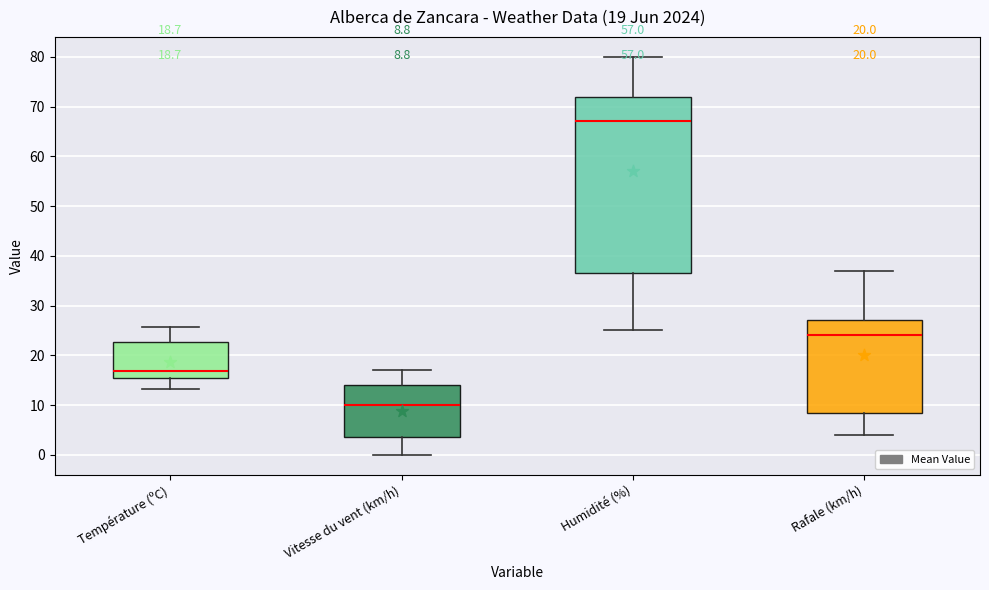

Which box's median line is the highest?

Humidité (%)